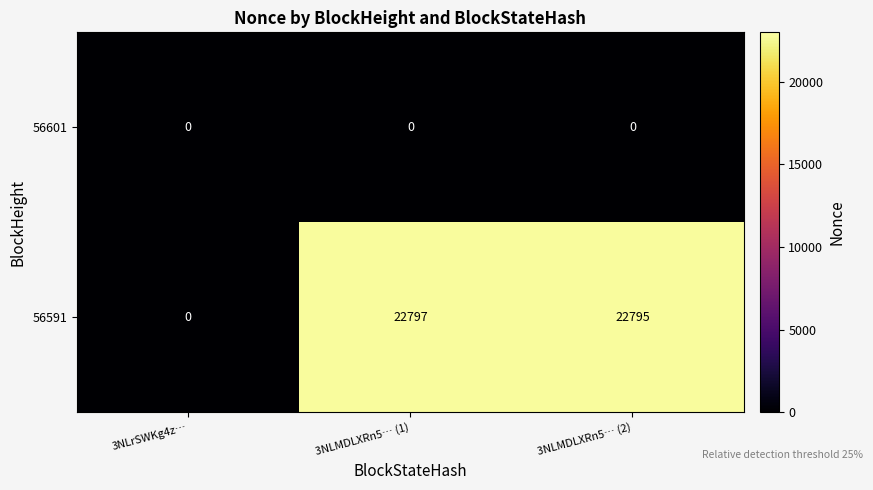

The 56591 series shows 12954 at 3NLMDLXRn5… (2). True or false?

False